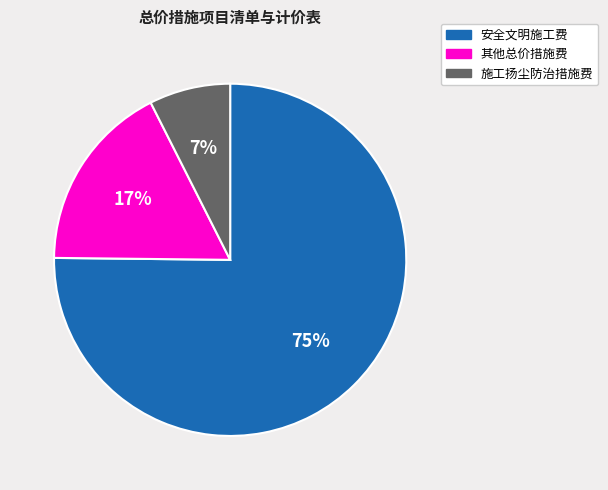

Do 施工扬尘防治措施费 and 其他总价措施费 together represent more than half of the pie?

No